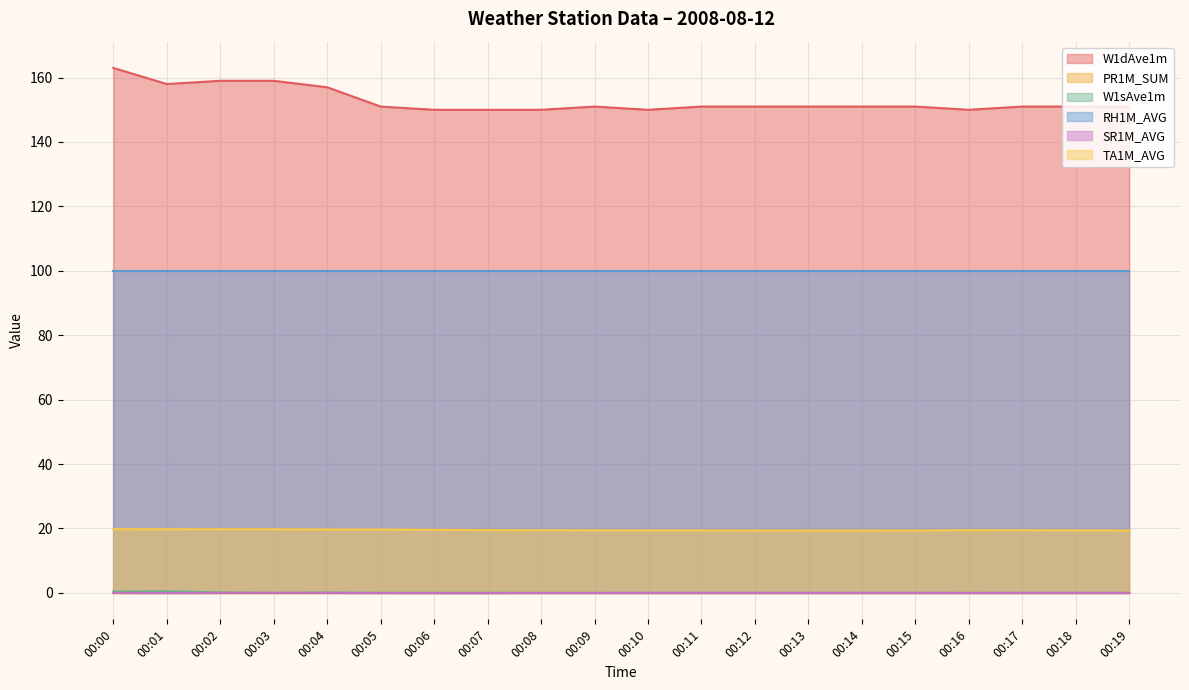

What is the spread (max minus min) of values at 00:14?

151.0